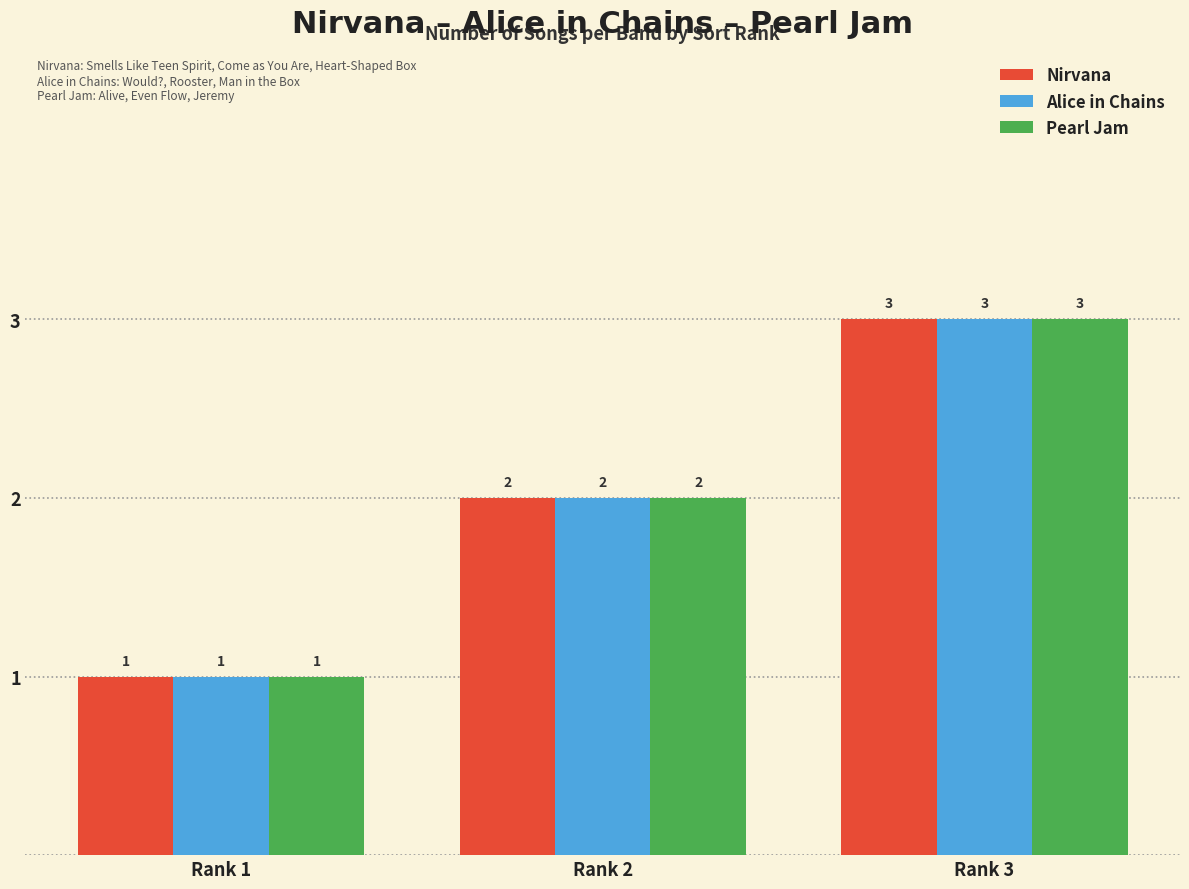

What is the smallest value displayed?

1